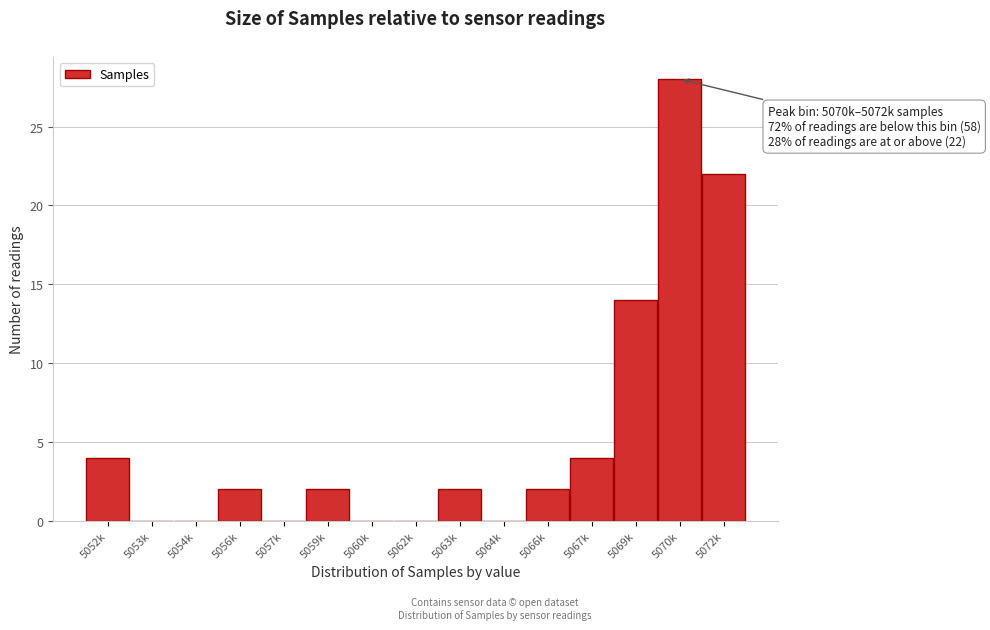

Reading left to right, transcribe all the data shown in this chart.

5052k=4	5053k=0	5054k=0	5056k=2	5057k=0	5059k=2	5060k=0	5062k=0	5063k=2	5064k=0	5066k=2	5067k=4	5069k=14	5070k=28	5072k=22